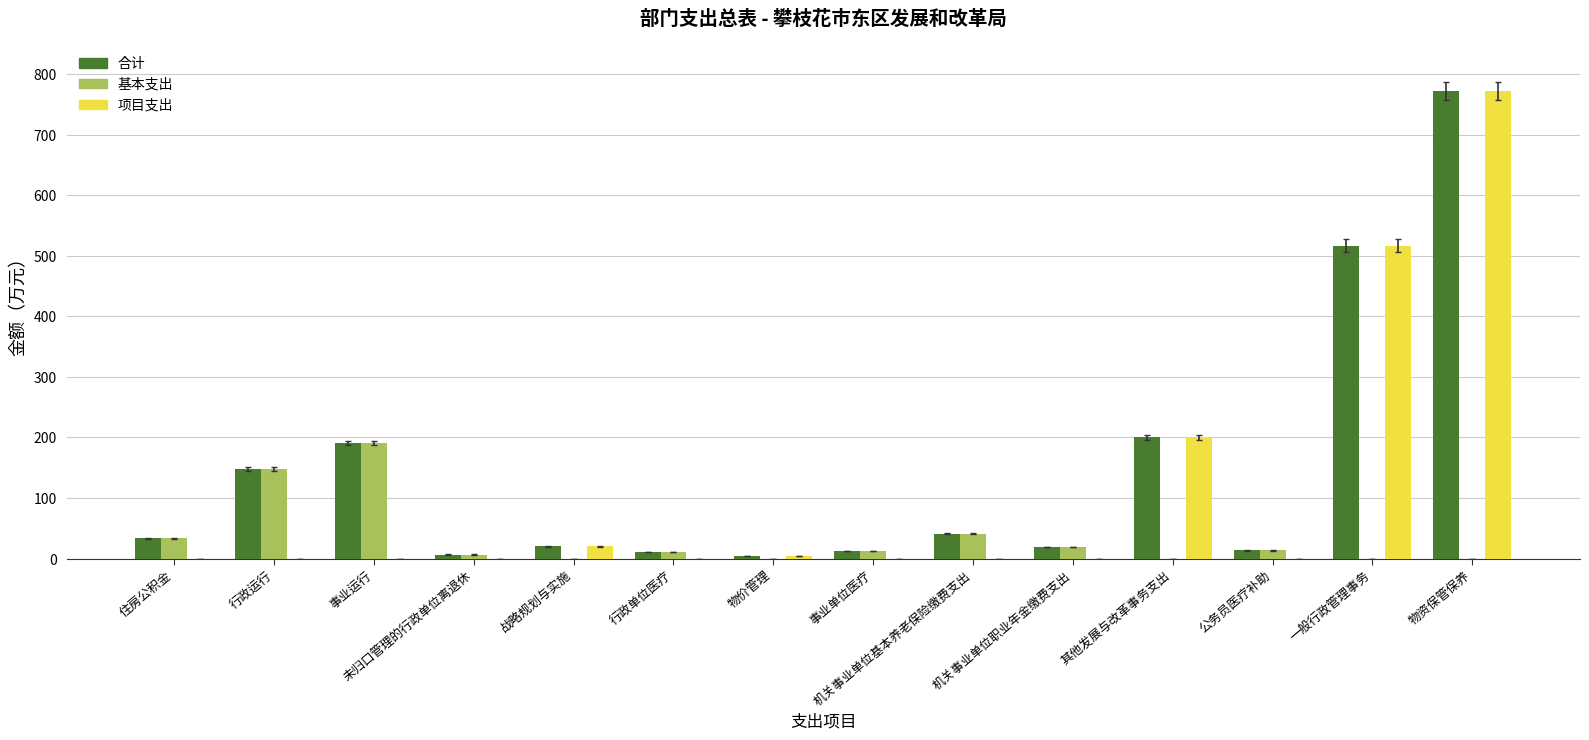

Does the chart contain stacked bars?

No